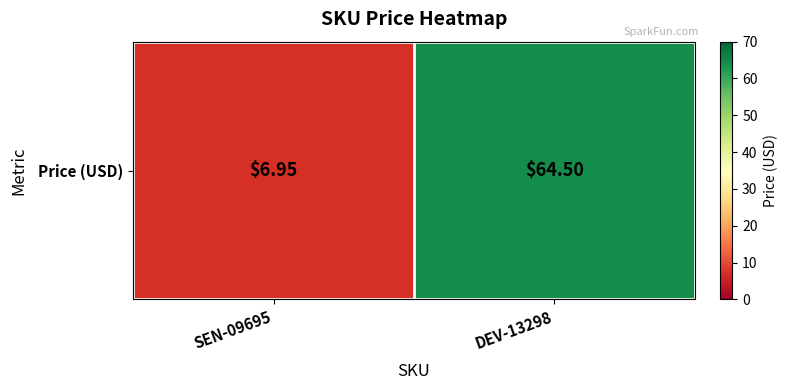

What is the maximum value shown in the chart?

64.5